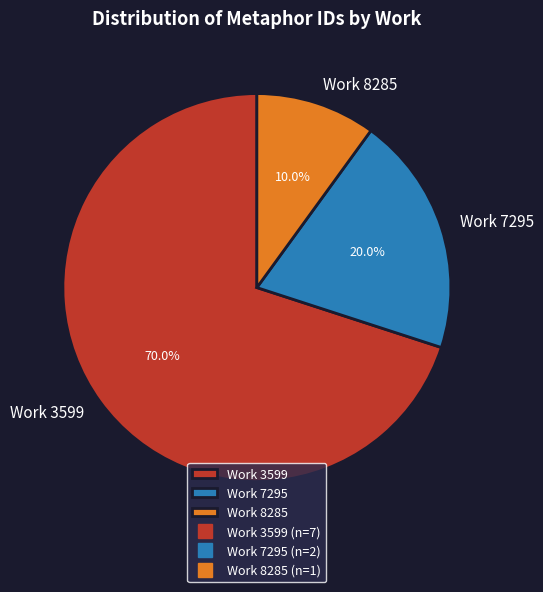

What is the total percentage of Work 7295 and Work 8285?

30.0%